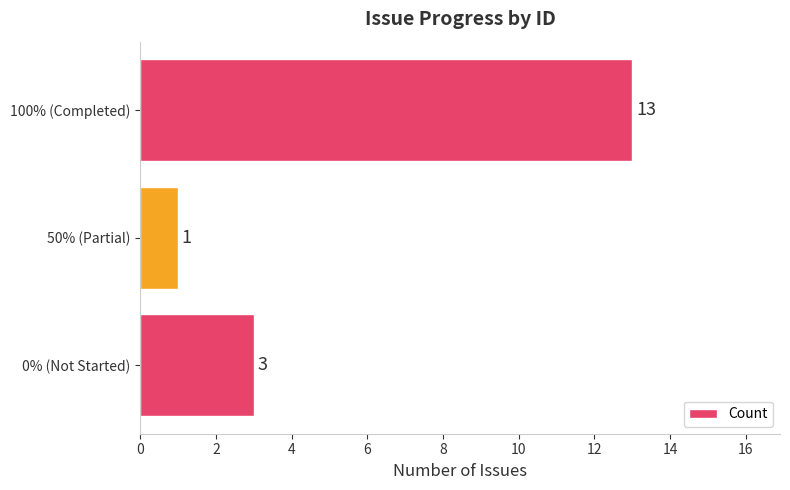

What is the sum of all values?

17